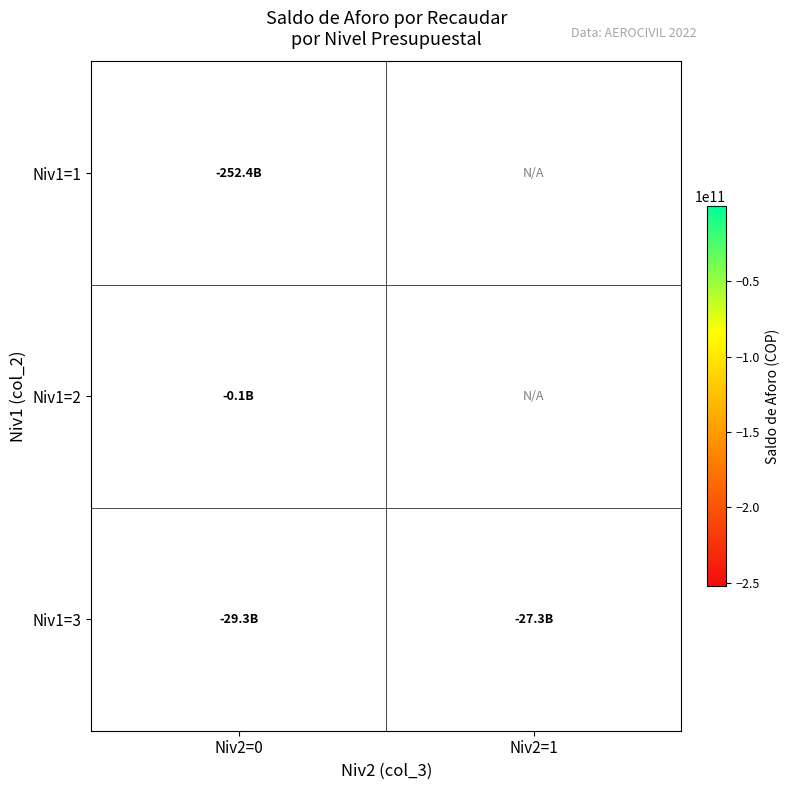

Rank the categories by Niv1=2 value from lowest to highest.

Niv2=0, Niv2=1